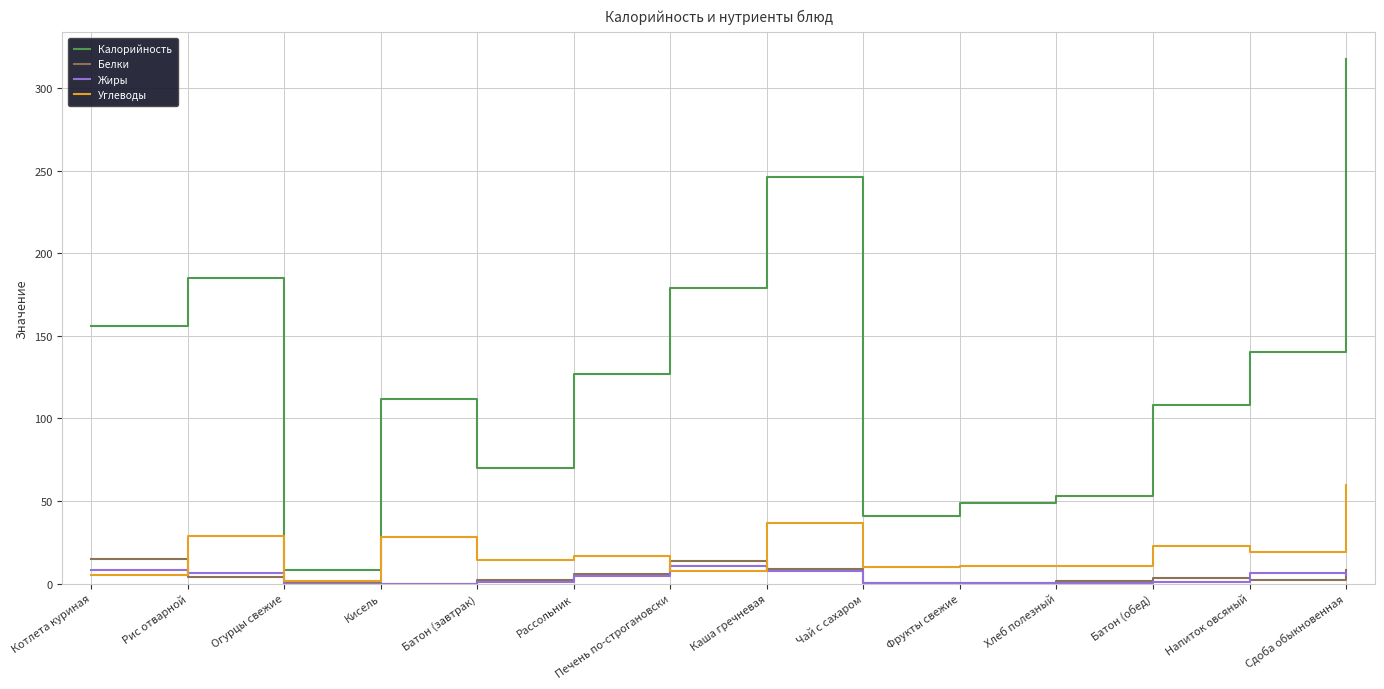

Which series has the largest range (max minus min)?

Калорийность